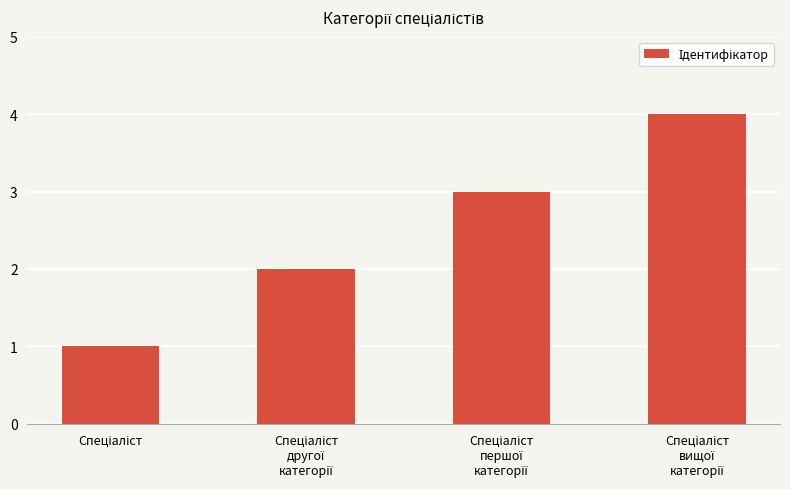

What is the sum of all values?

10